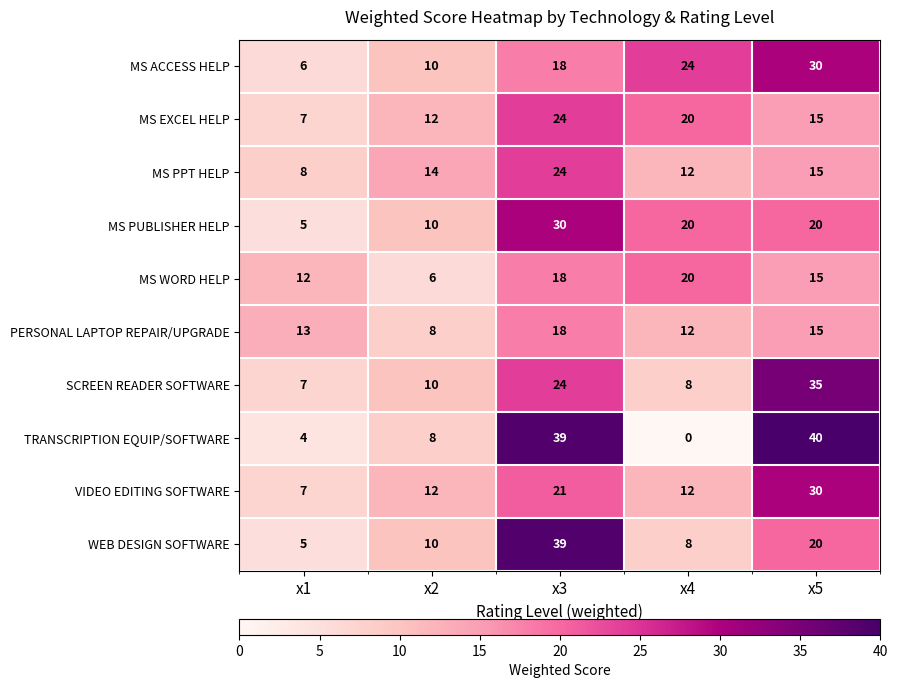

Which series has the widest spread of values?

TRANSCRIPTION EQUIP/SOFTWARE